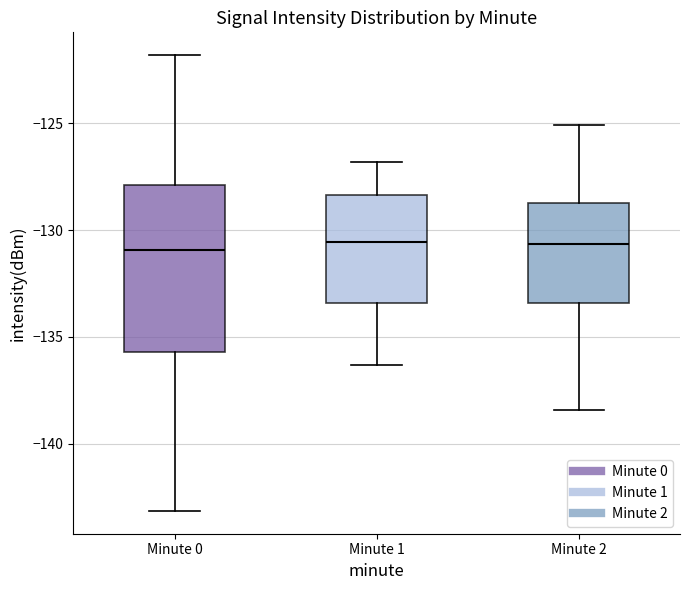

Reading left to right, read every box against the y-axis: the position of its median line, the range the box covers, and the ends of its whiskers. The values are not printed on the chart, so give them approximately, as read against the axis.

Minute 0: median -131.0, box -135.5 to -128.0, whiskers -143.0 to -122.0
Minute 1: median -130.5, box -133.5 to -128.5, whiskers -136.5 to -127.0
Minute 2: median -130.5, box -133.5 to -128.5, whiskers -138.5 to -125.0